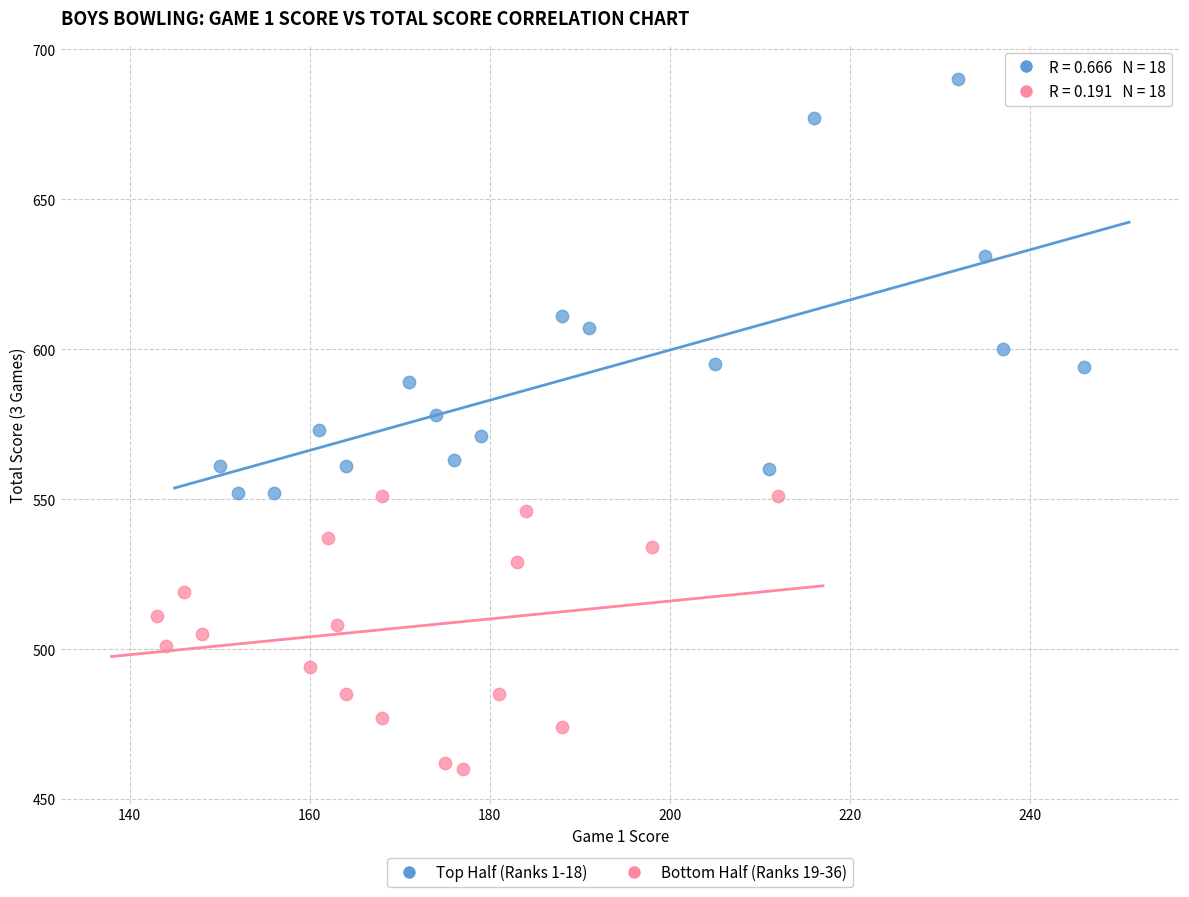

Which series contains the highest Y value?

Top Half (Ranks 1-18)